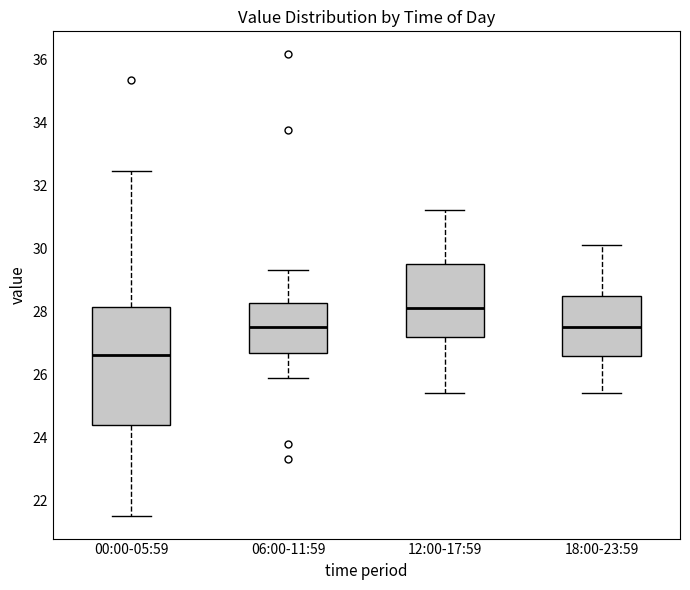

Where does the median line of the box for 06:00-11:59 sit on the y-axis? The values are not printed on the chart, so give them approximately, as read against the axis.

27.6